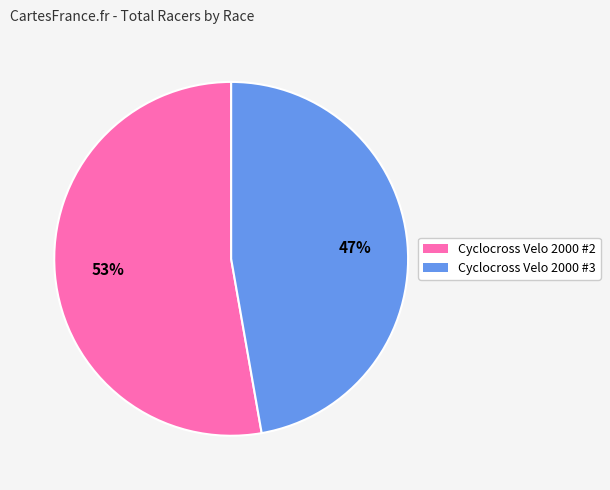

To the nearest percent, what is the combined percentage of Cyclocross Velo 2000 #2 and Cyclocross Velo 2000 #3?

100%